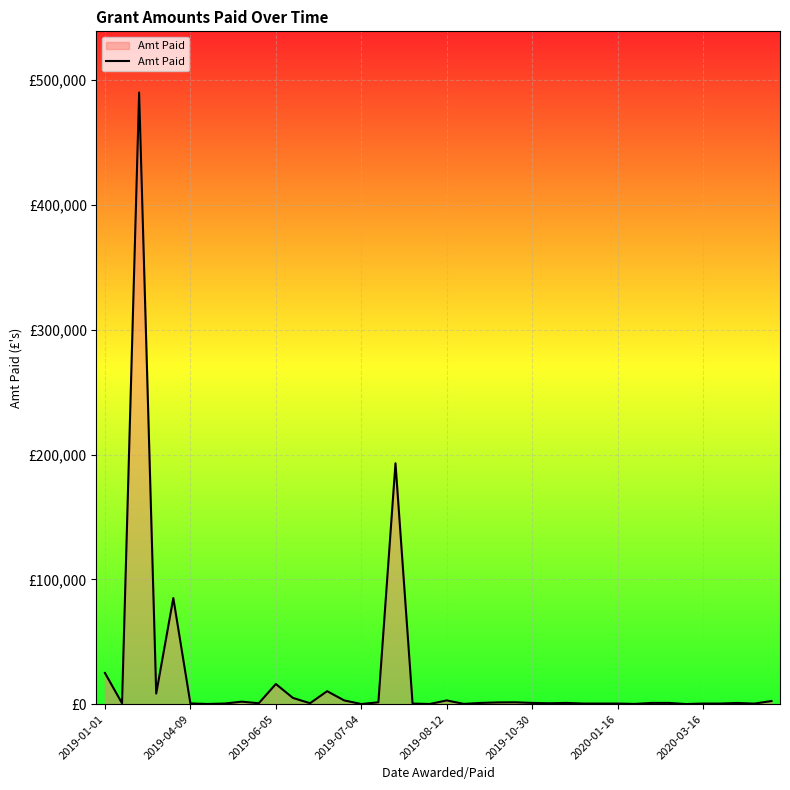

At which category does the chart reach its minimum across all series?

34